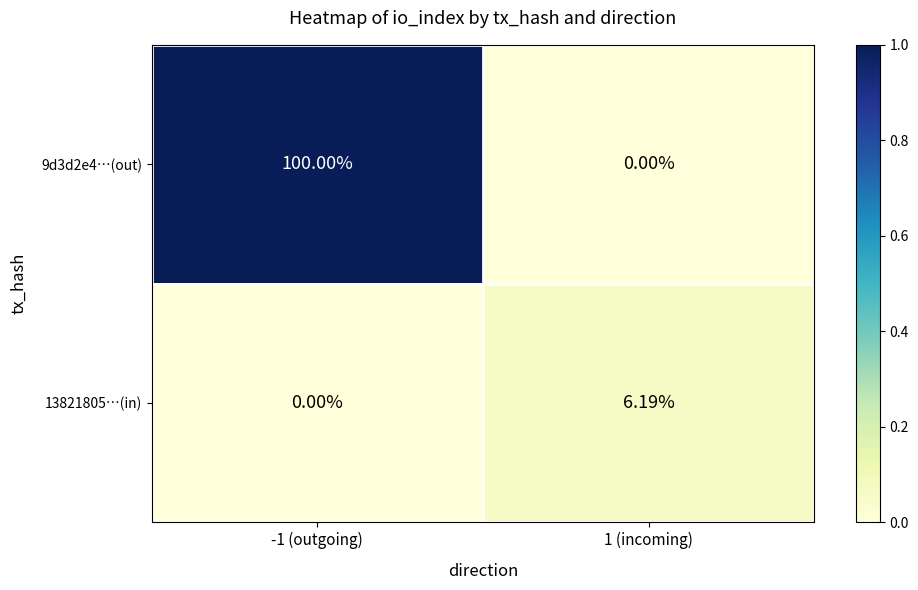

What is the spread (max minus min) of values at 1 (incoming)?

6.2